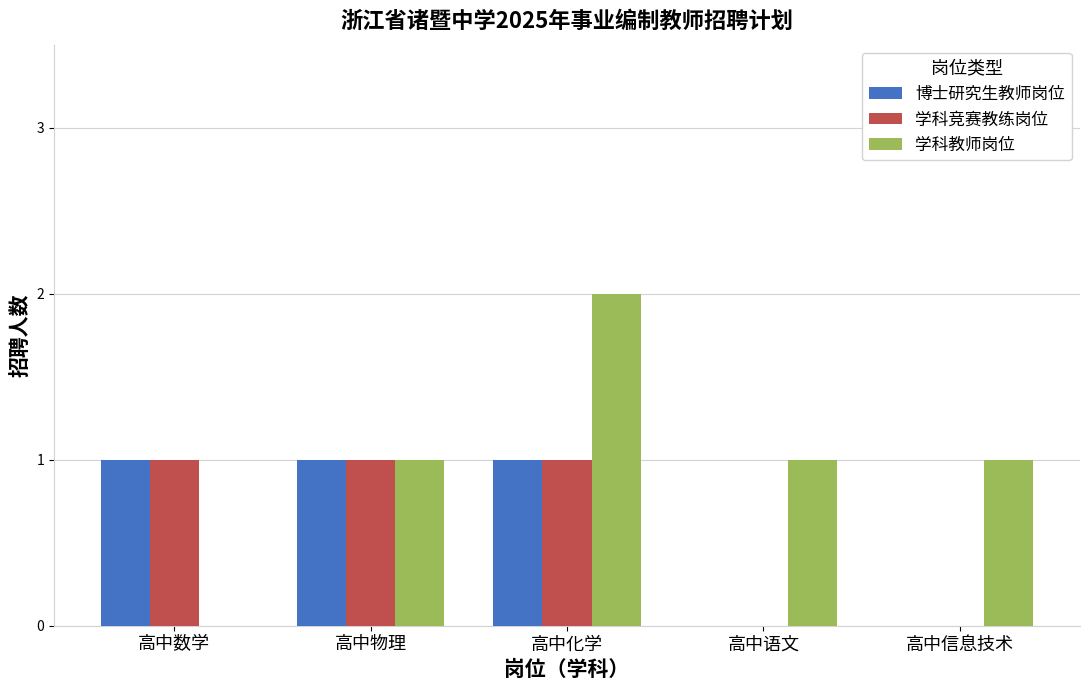

Which series has the largest range (max minus min)?

学科教师岗位